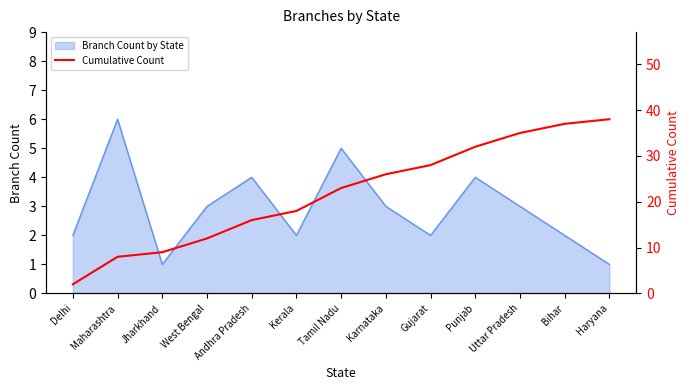

What is the approximate value of Branch Count by State at Maharashtra?

6